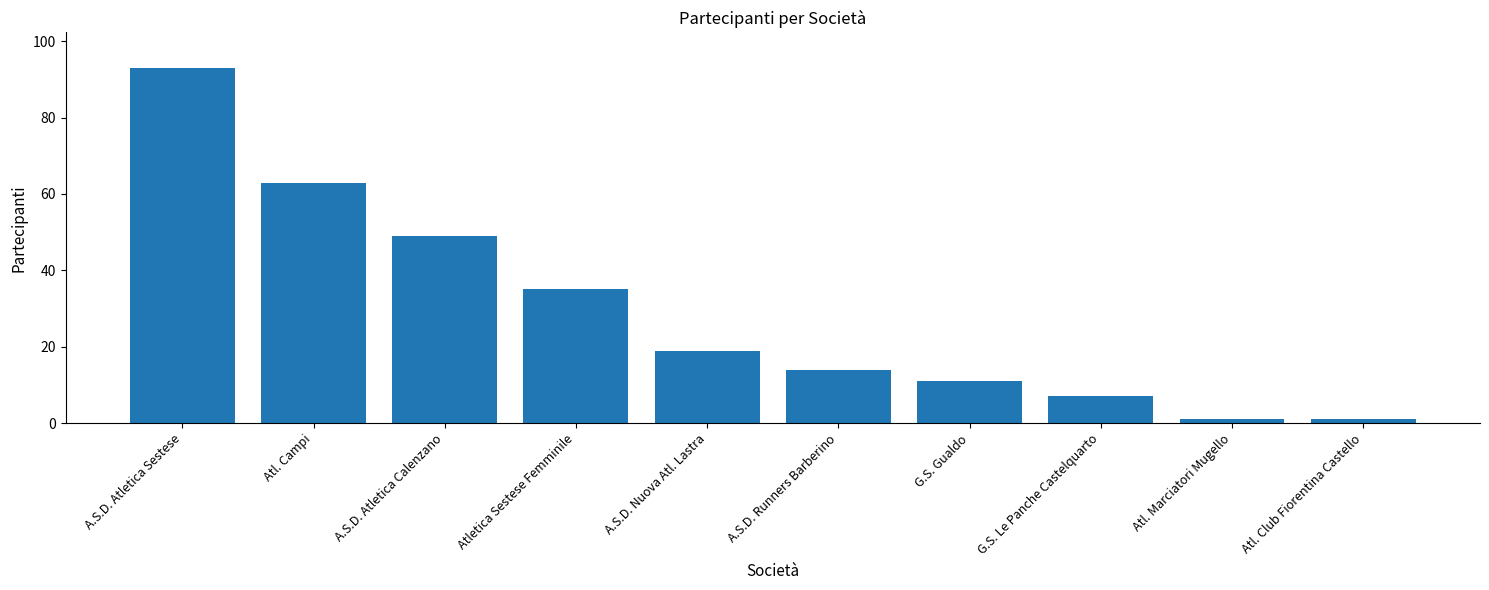

What is the maximum value shown in the chart?

93